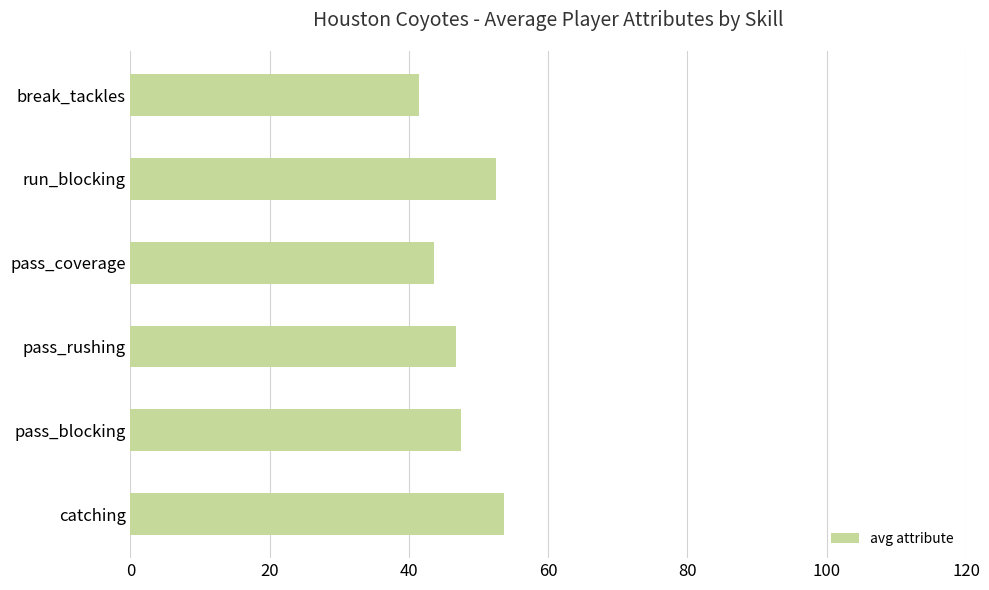

The chart shows a value of 46.8 at pass_rushing. True or false?

True